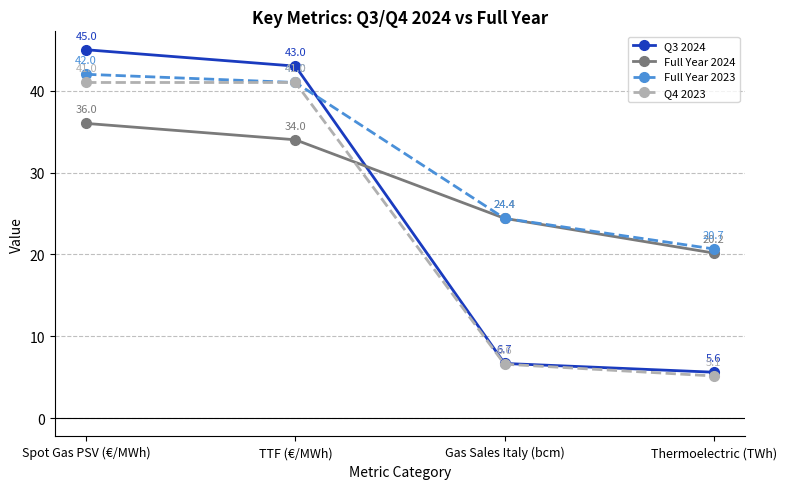

What is the average value of the Full Year 2023 series?

32.0